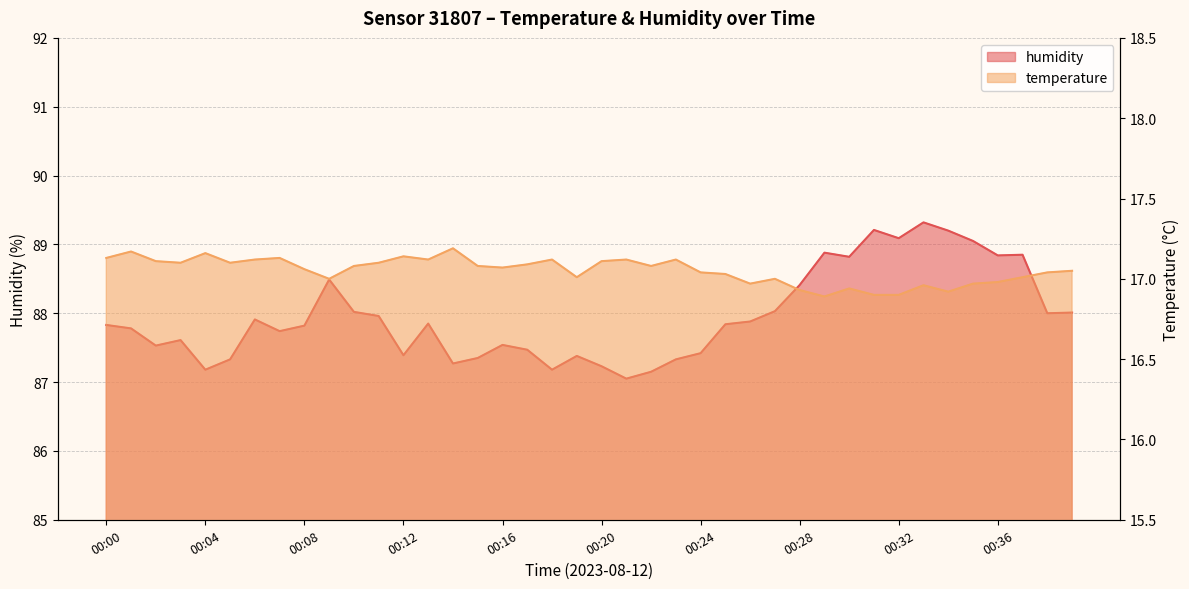

How many lines are shown in the chart?

2